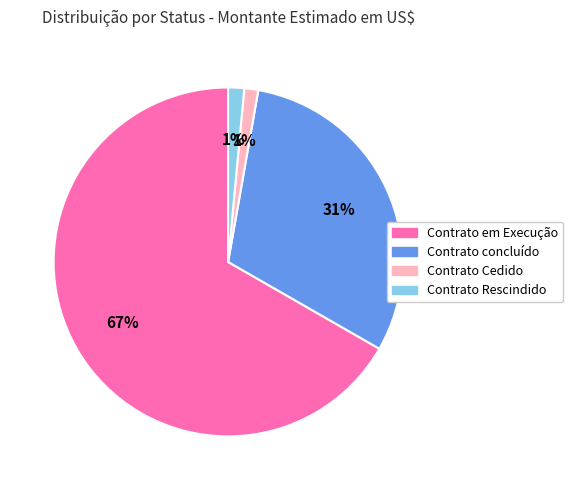

Does any single category account for the majority?

Yes